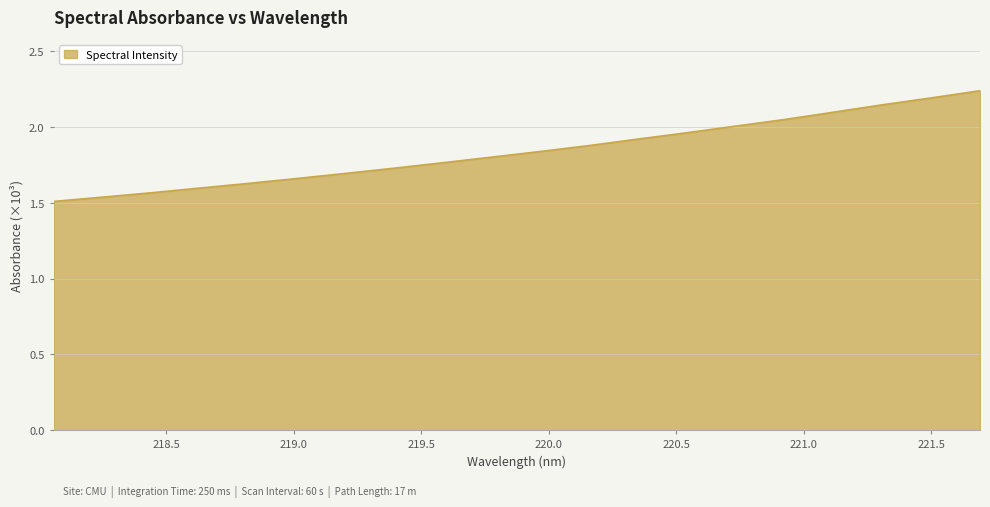

Is this an area chart (filled region under the line)?

Yes